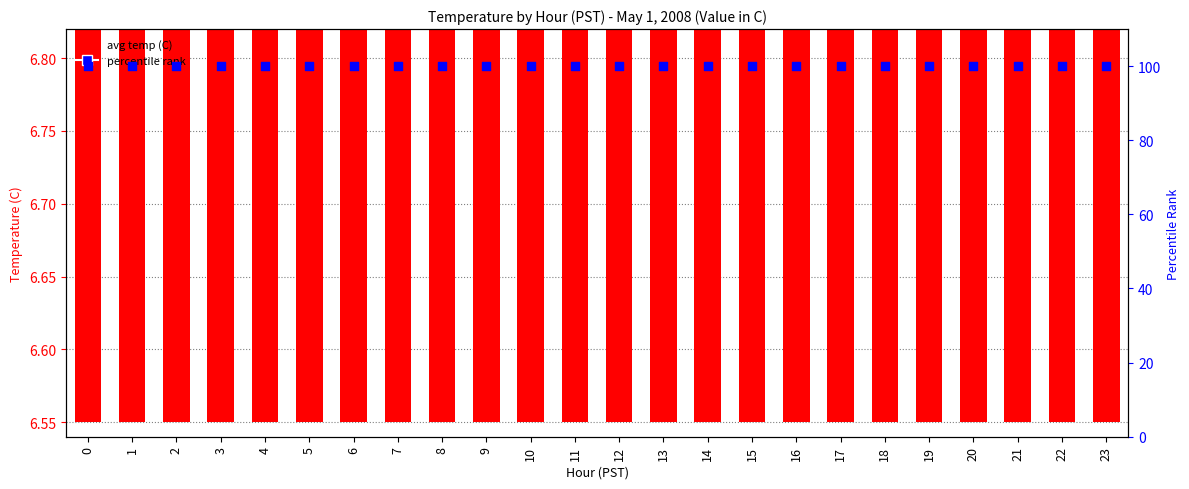

What is the total value across all series at 11?

106.7